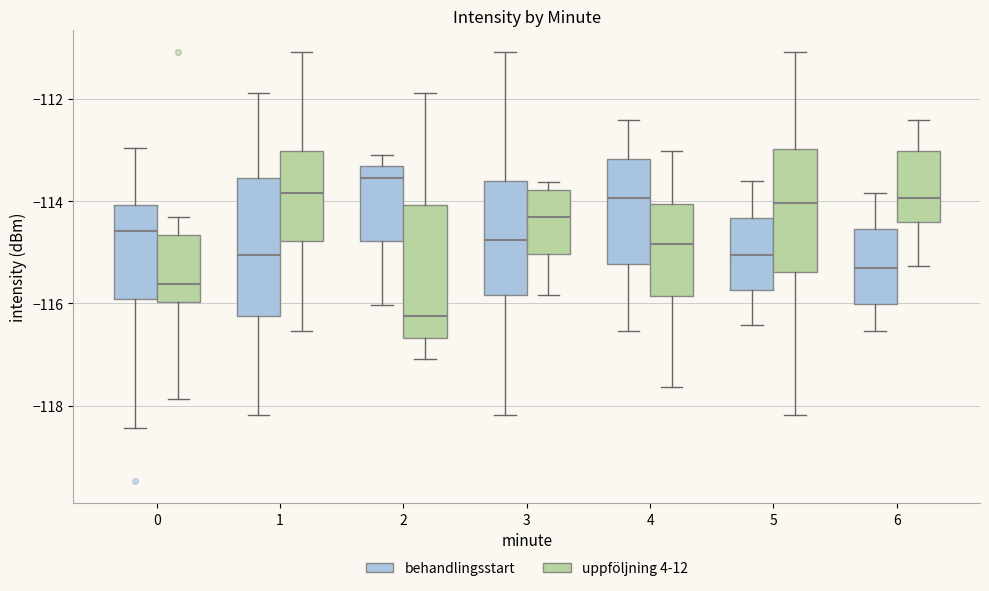

Where is the lower edge of the box for 3 (uppföljning 4-12) on the y-axis? The values are not printed on the chart, so give them approximately, as read against the axis.

-115.0